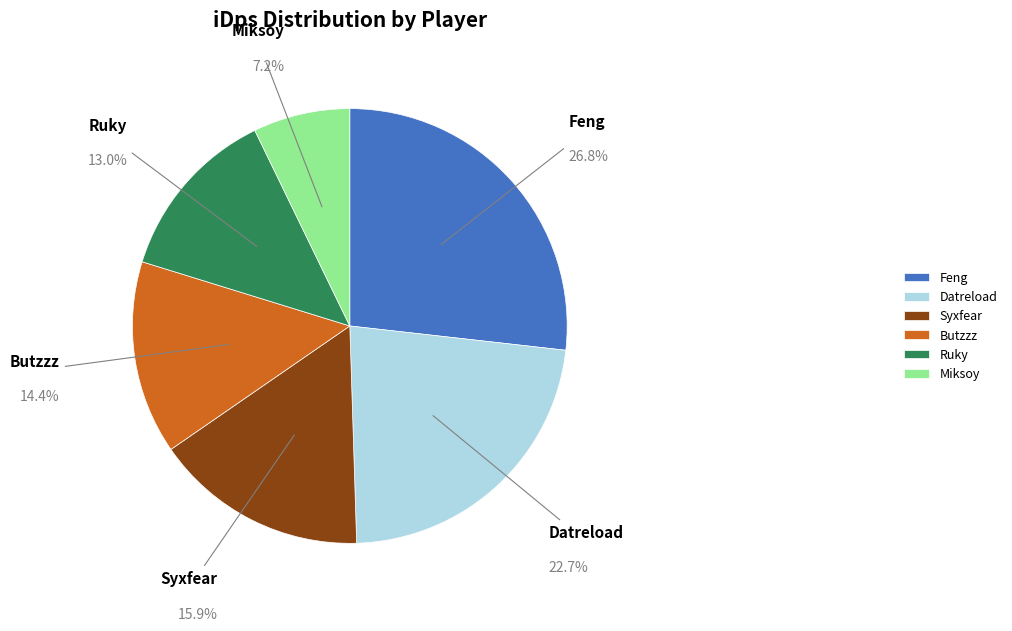

To the nearest percent, what is the average slice percentage?

17%